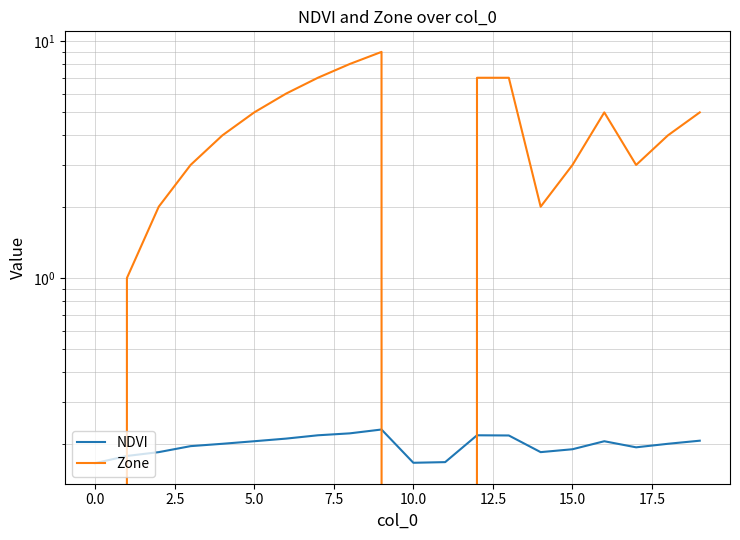

List the series in order of their overall mean, lowest first.

NDVI, Zone